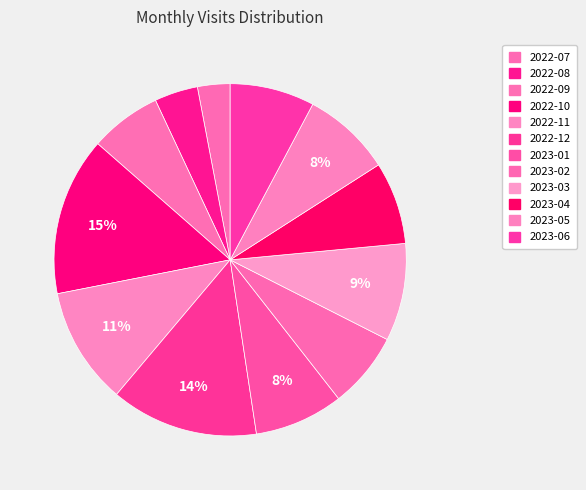

Is it true that 2023-04 is 1% of the pie?

False